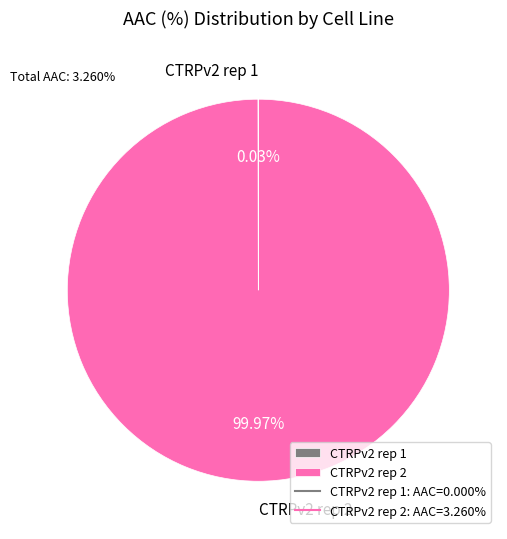

Does any single category account for the majority?

Yes